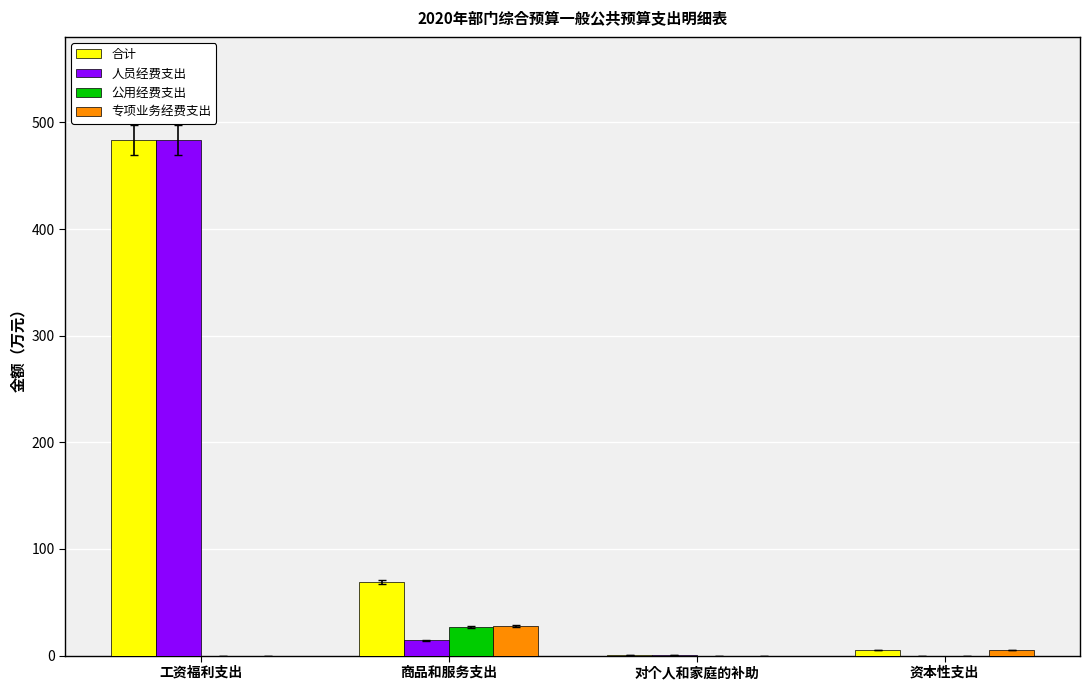

True or false: 公用经费支出 has a value of 9.0 at 商品和服务支出.

False